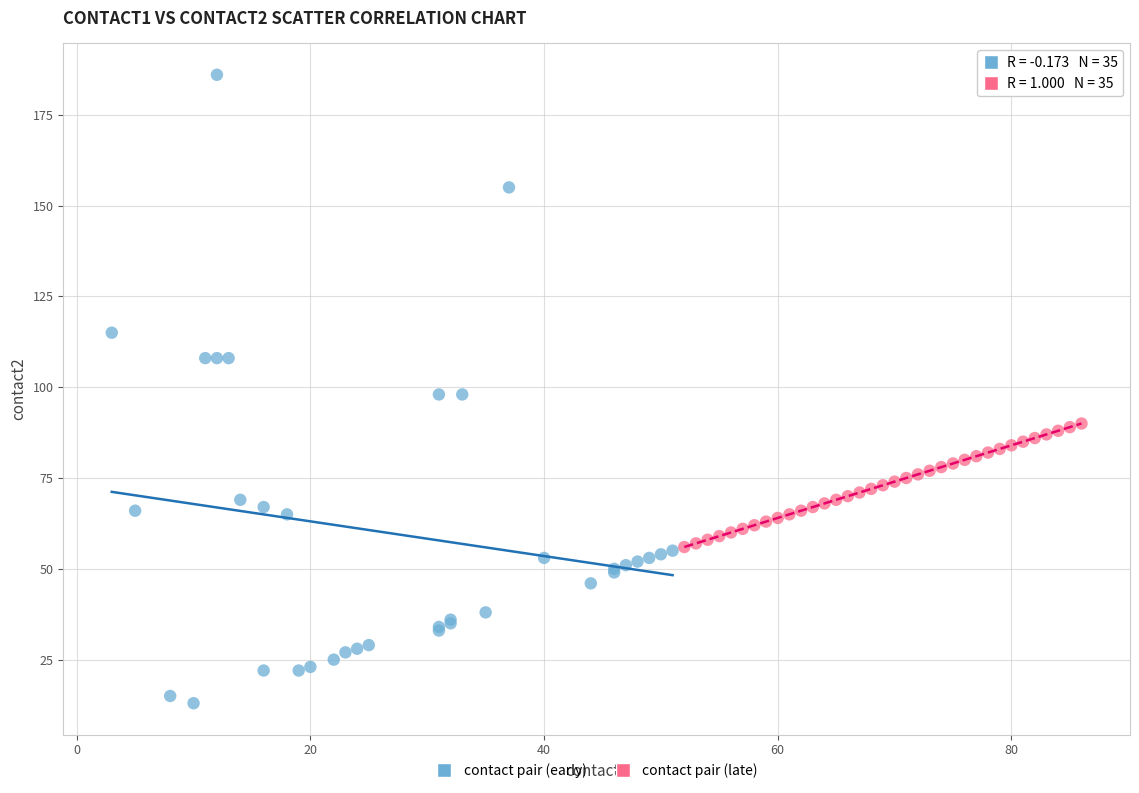

Which series contains the highest Y value?

contact pair (early)